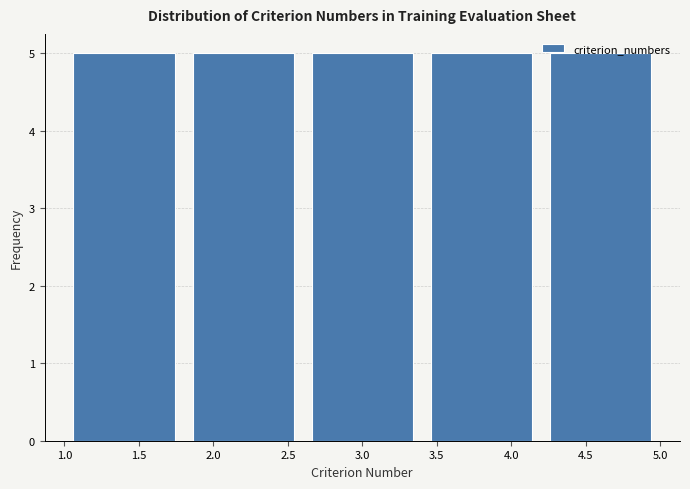

Reading left to right, transcribe this chart: for each bar, give the range it covers on the x-axis and its height. The values are not printed on the chart, so give them approximately, as read against the axis.

1.0 to 1.8: 5
1.8 to 2.6: 5
2.6 to 3.4: 5
3.4 to 4.2: 5
4.2 to 5.0: 5